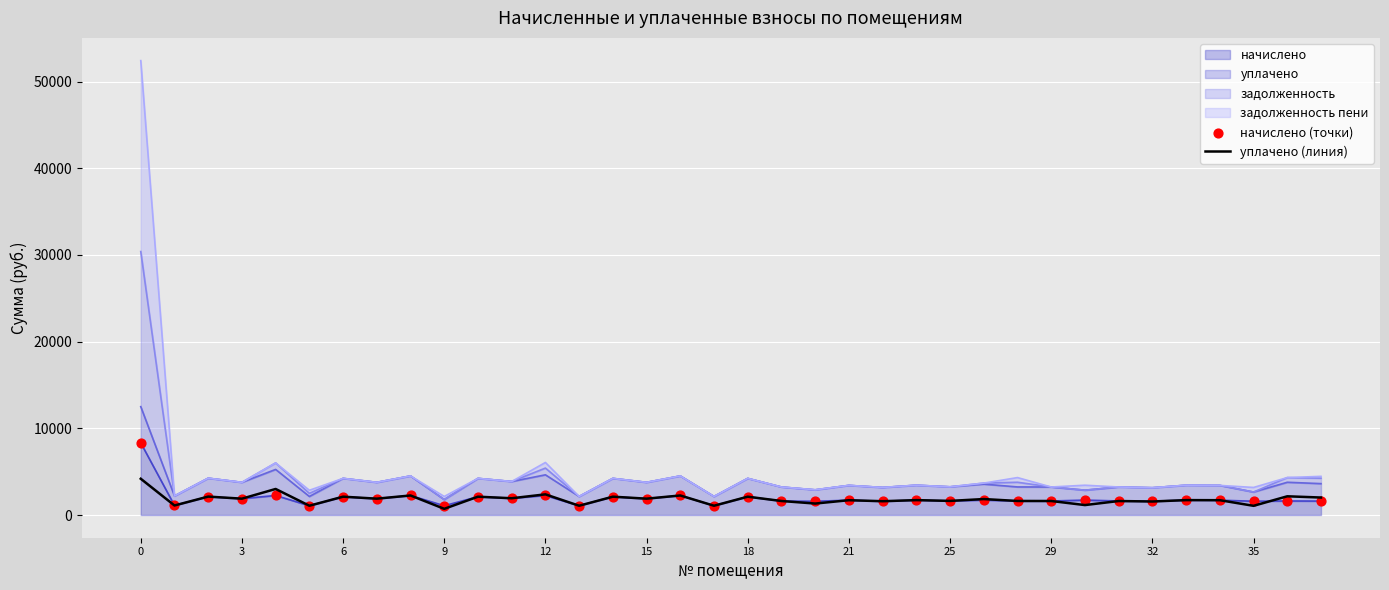

What is the total value across all series at 34?

3776.7